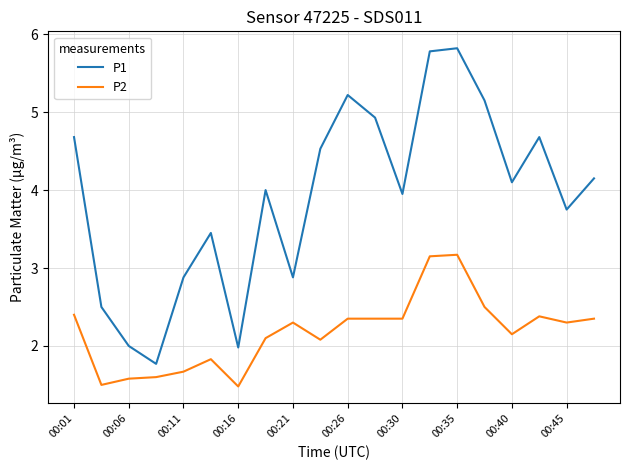

What is the maximum value for P1?

5.8